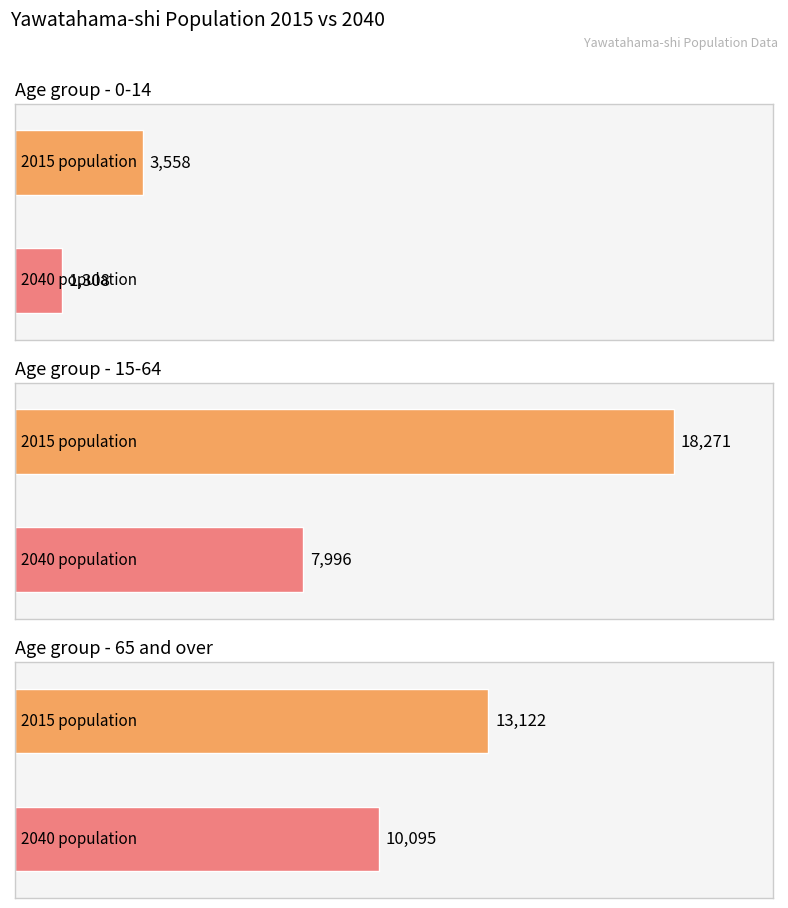

Which has a higher value, 0-14 or 65 and over?

65 and over